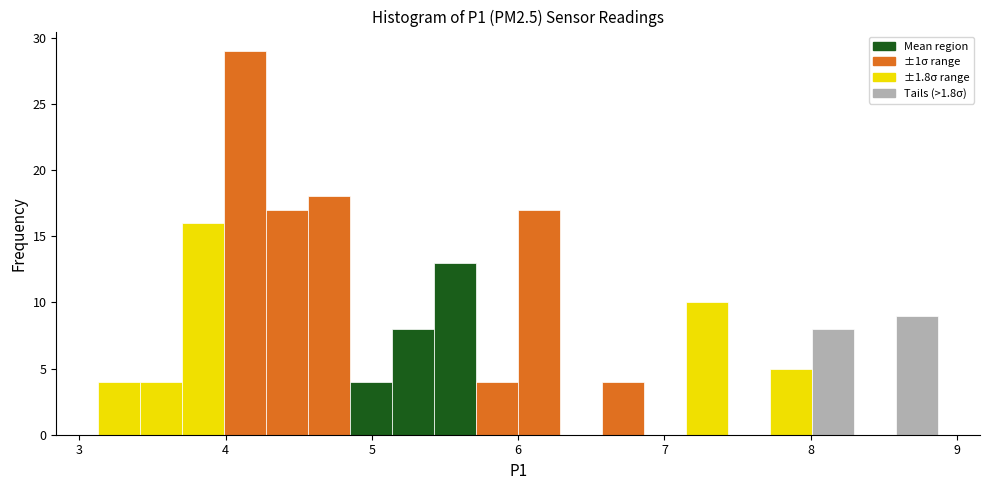

Around what value on the x-axis is the tallest bar? Give the approximate position of its centre, as read against the axis.

4.1